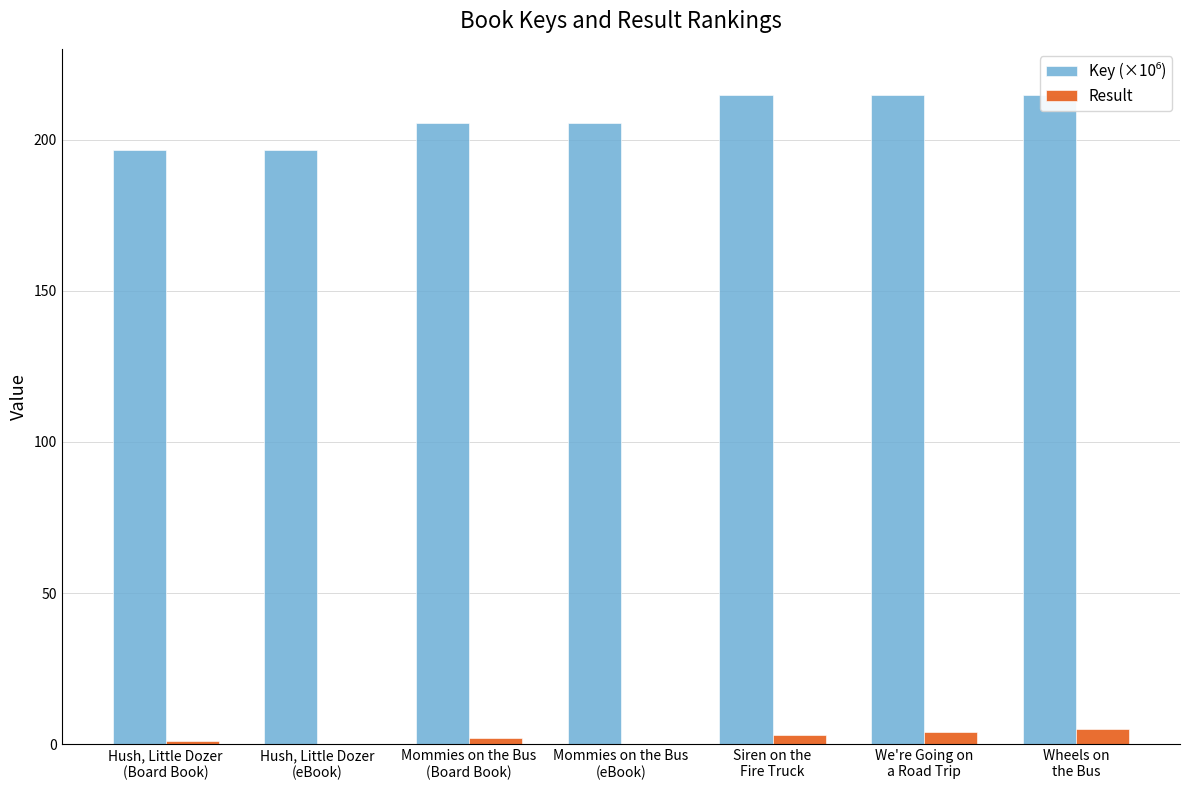

What is the label of the 6th bar from the left?

We're Going on
a Road Trip